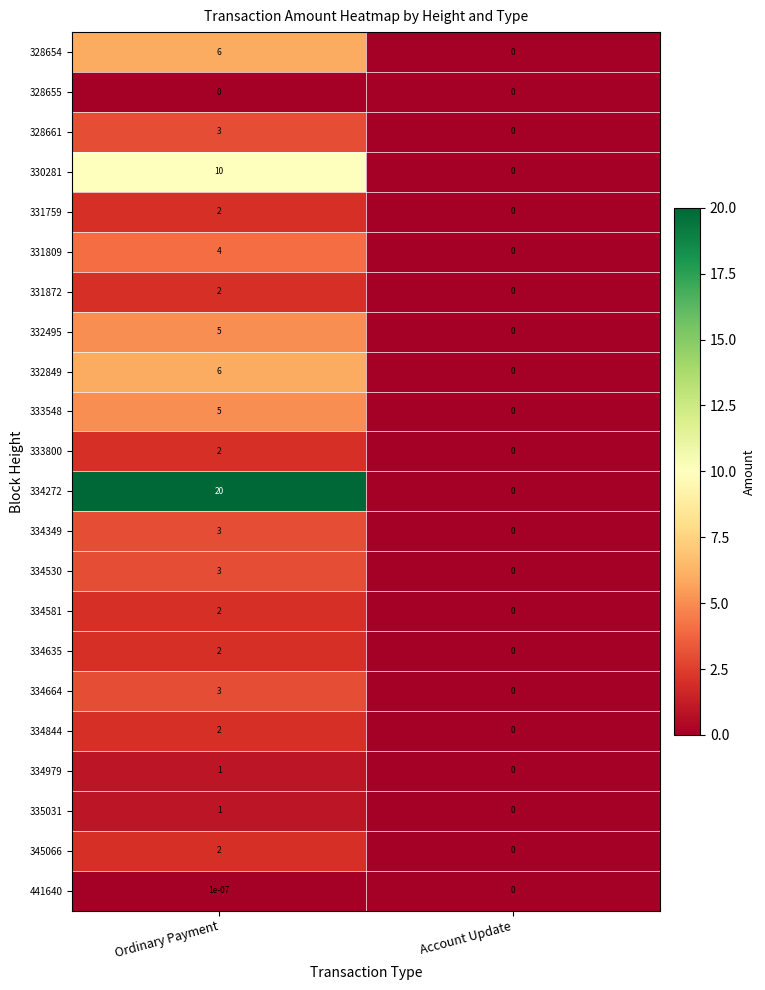

What is the sum of the 345066 values at Ordinary Payment and Account Update?

2.0